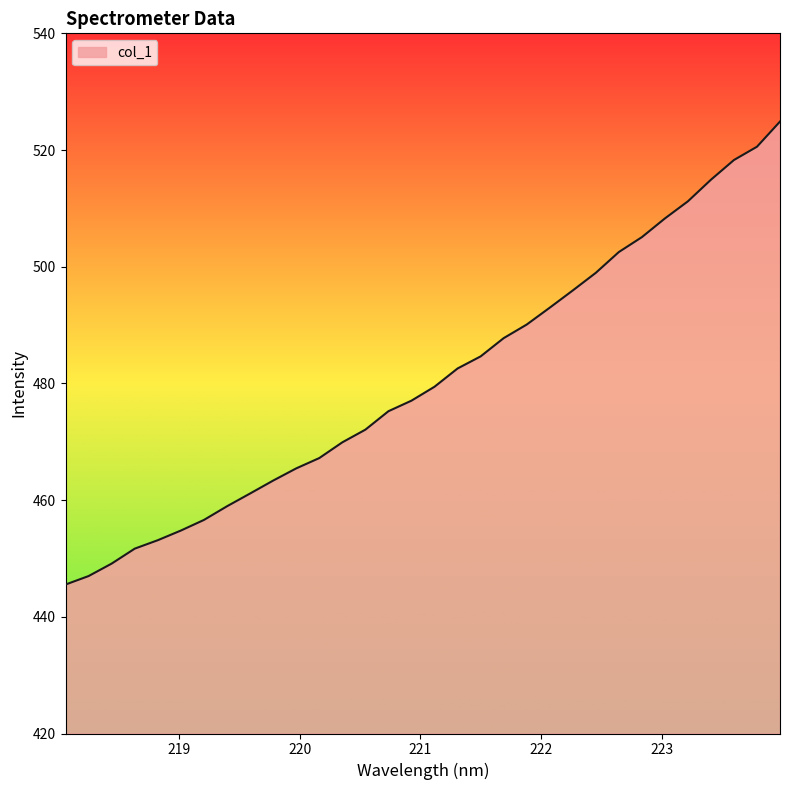

What is the difference between the second highest and minimum values?

75.0